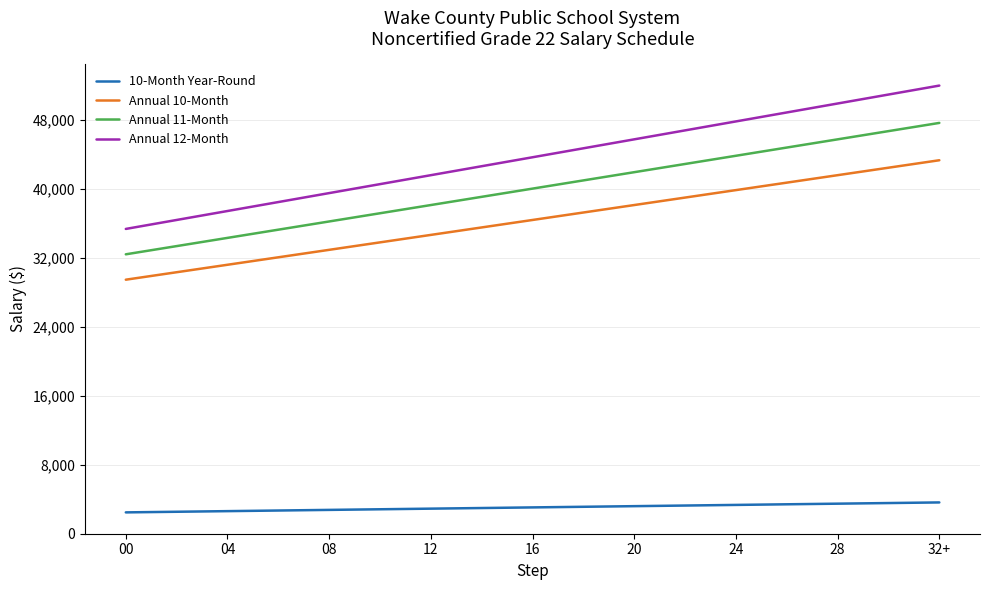

Which series has the largest range (max minus min)?

Annual 12-Month